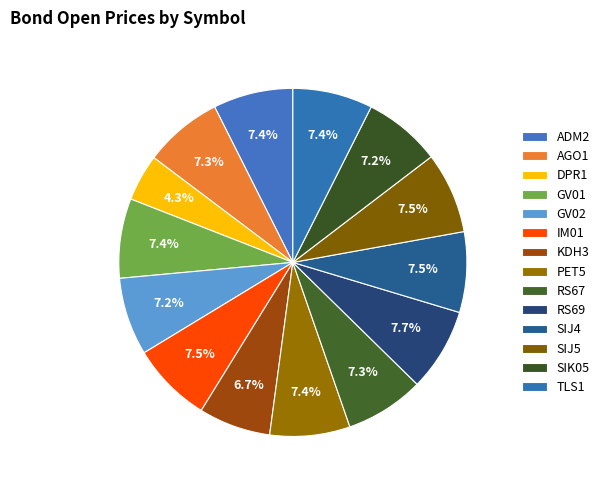

Is it true that SIJ4 is 19% of the pie?

False